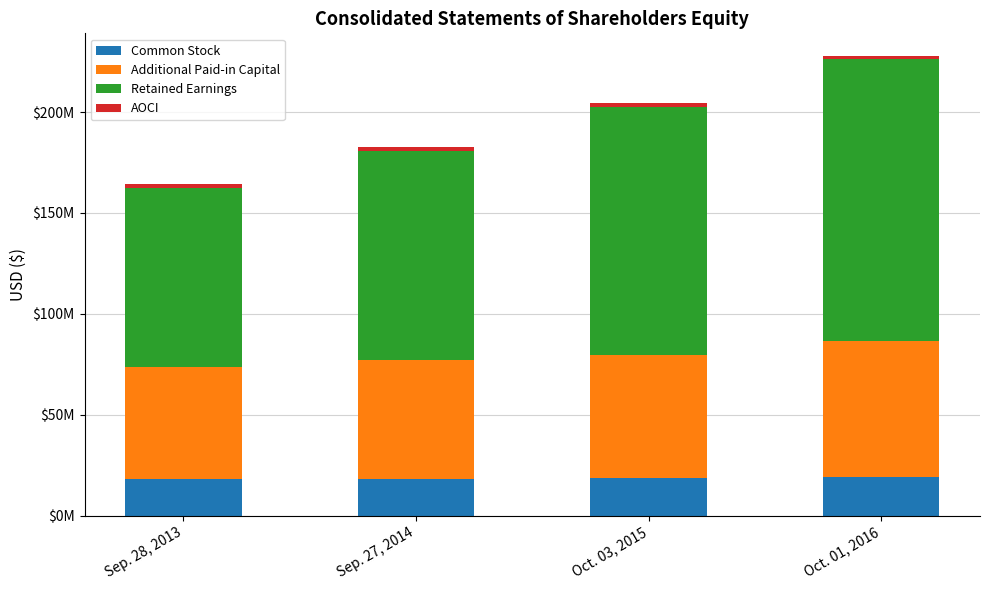

The value of Retained Earnings at Oct. 01, 2016 is 139314000. True or false?

True